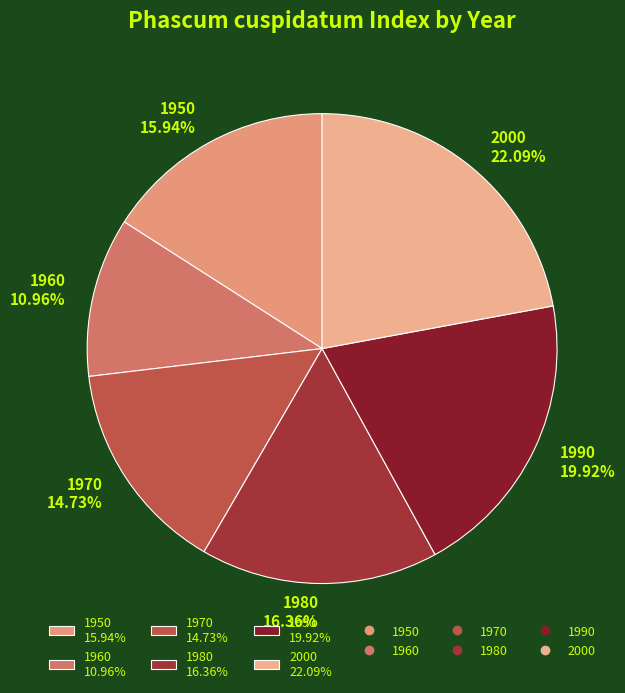

Approximately how many times larger is the value at 1970 14.73% compared to 1980 16.36%?

0.9